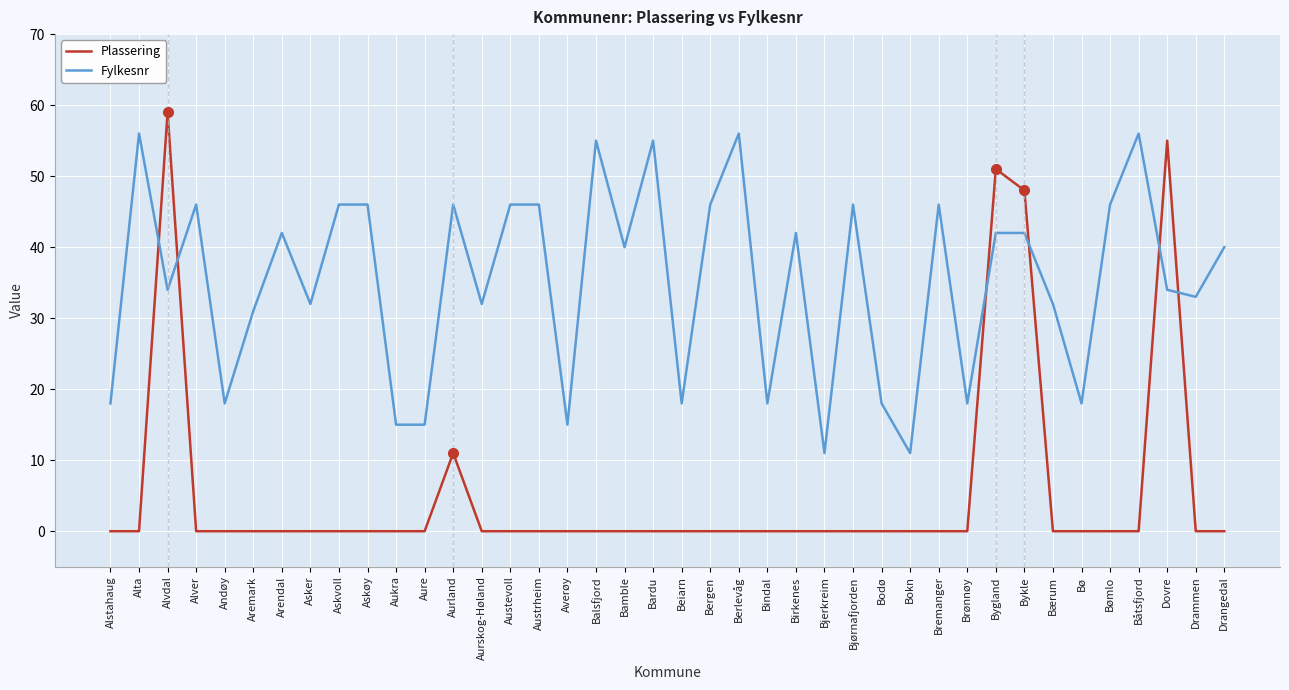

Where is the first local maximum for Plassering?

Alvdal